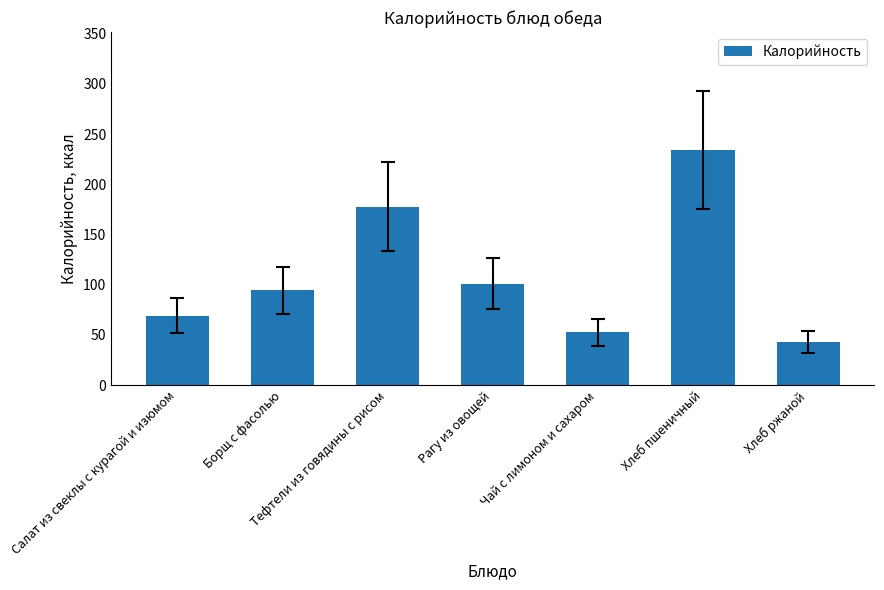

What is the label of the 4th bar from the right?

Рагу из овощей